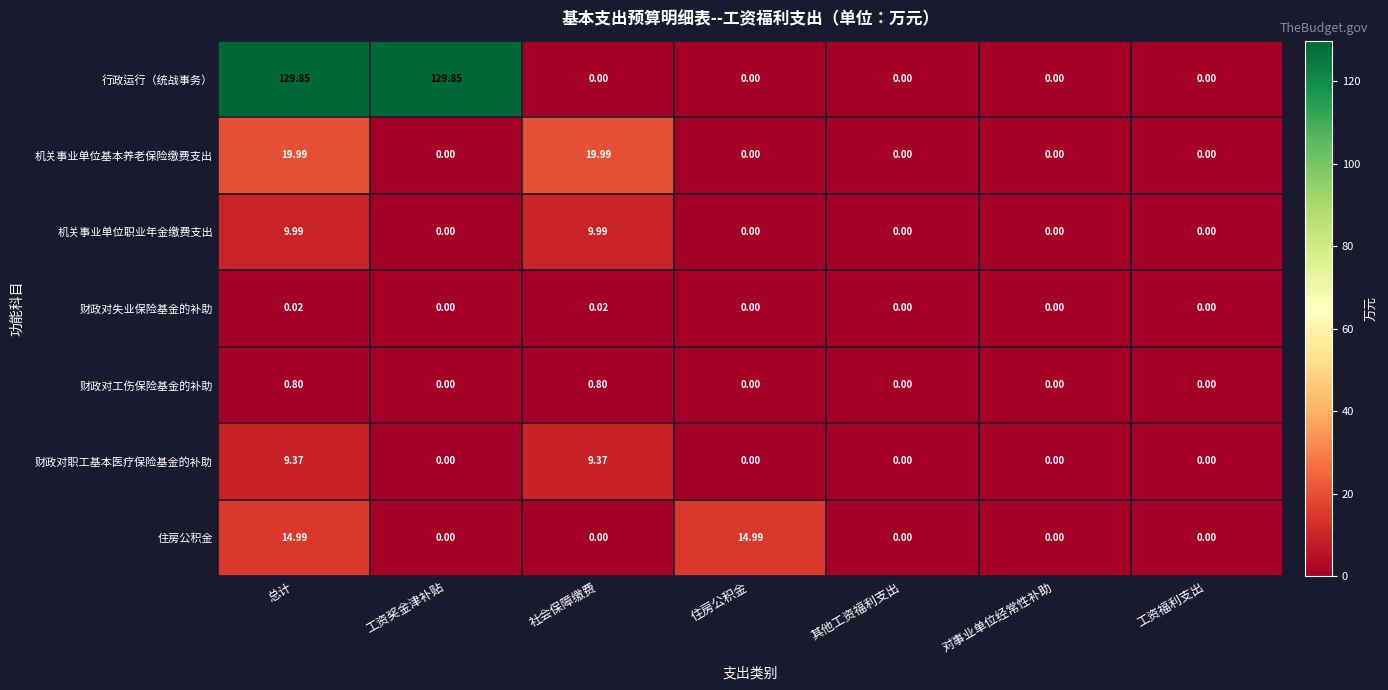

How many values in 机关事业单位基本养老保险缴费支出 are above zero?

2